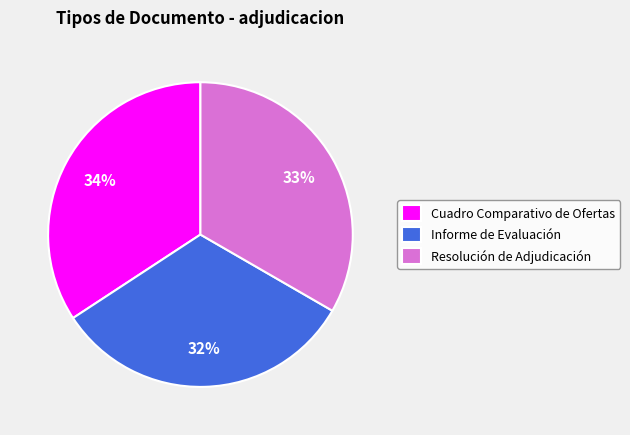

Does Cuadro Comparativo de Ofertas represent more than half of the total?

No